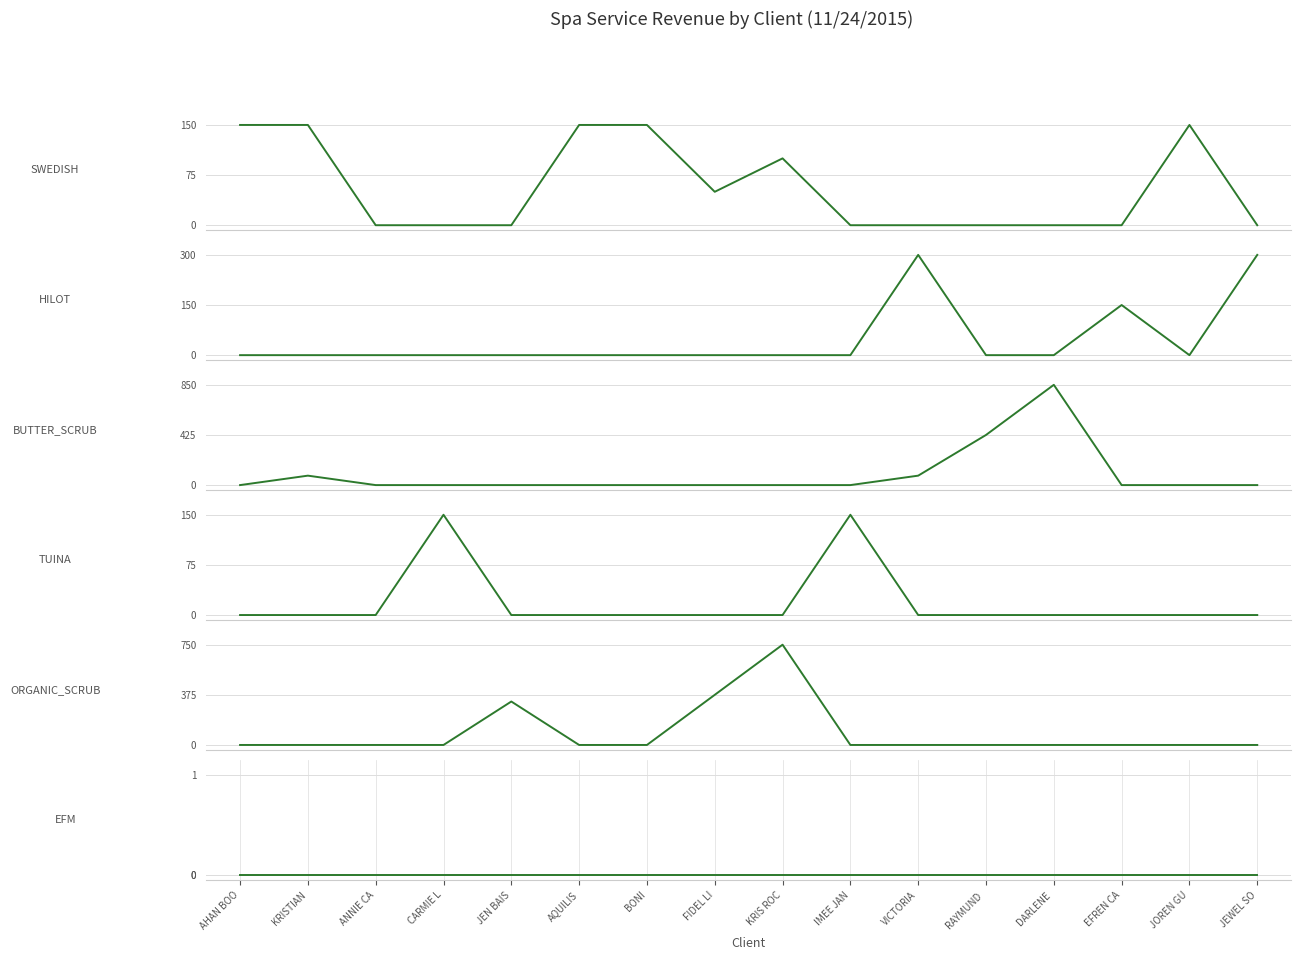

What is the total value across all series at EFREN CA?

150